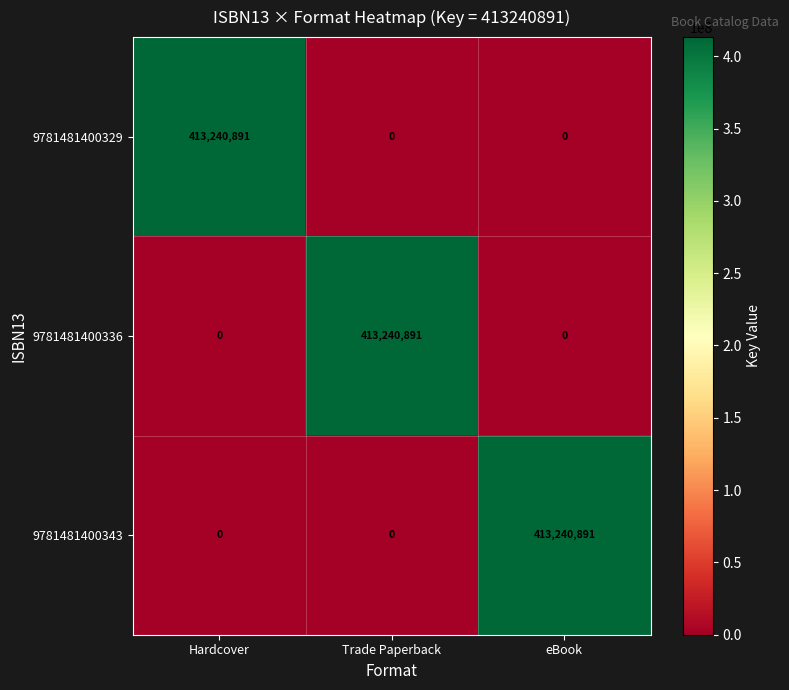

Reading right to left, extract all data points from this chart.

9781481400329: eBook=0	Trade Paperback=0	Hardcover=413240891
9781481400336: eBook=0	Trade Paperback=413240891	Hardcover=0
9781481400343: eBook=413240891	Trade Paperback=0	Hardcover=0